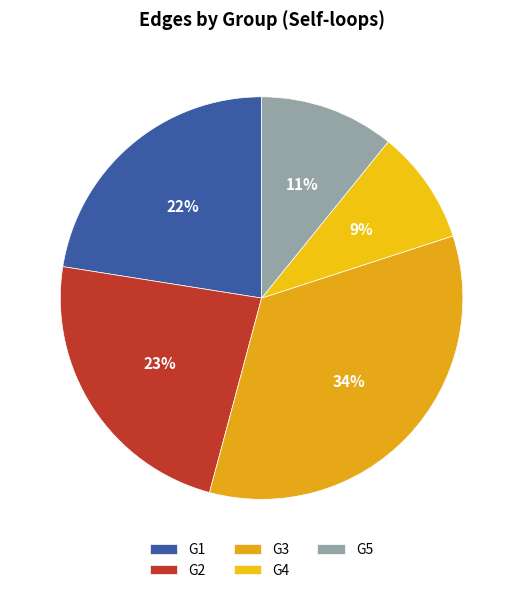

Approximately how many times larger is the value at G5 compared to G2?

0.5